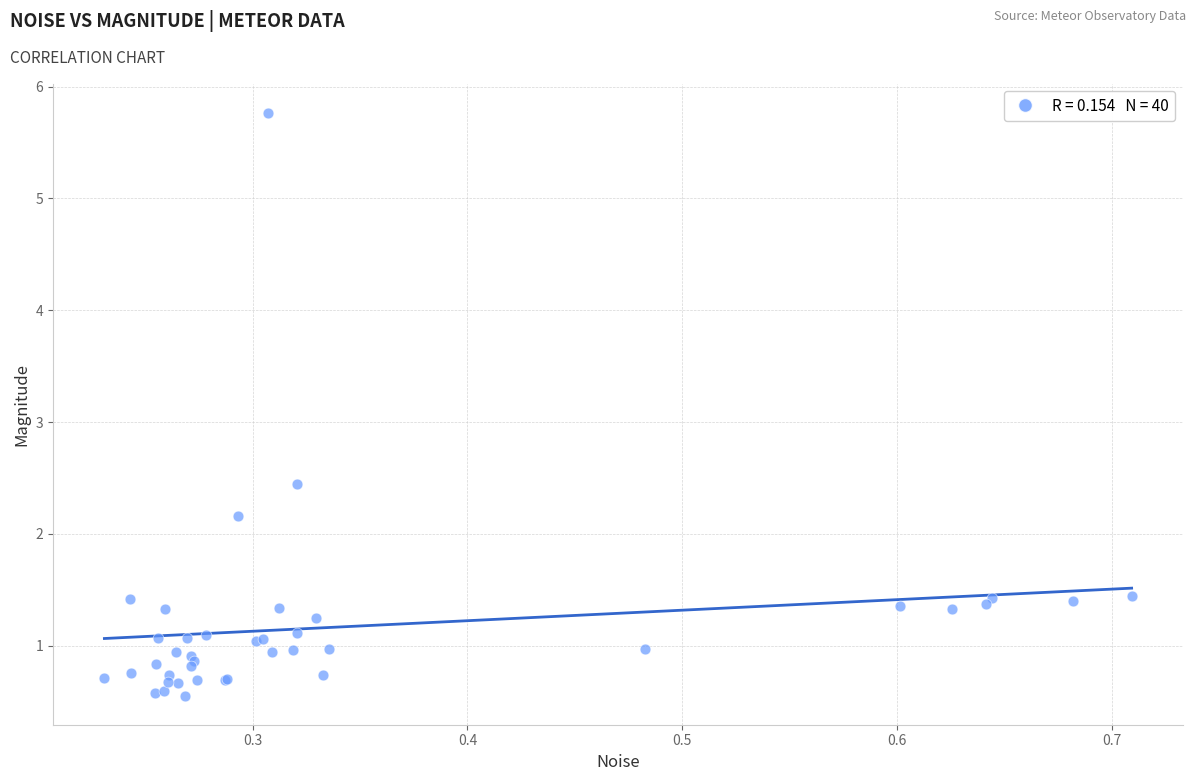

What Y value in the scatter plot is closest to 3?

2.4